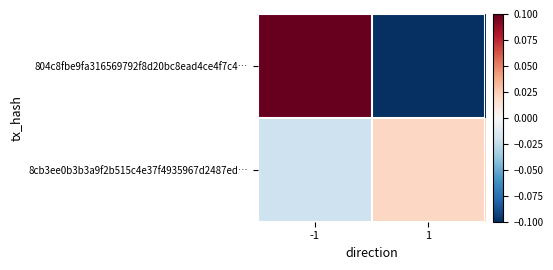

What is the total value across all series at -1?

0.1